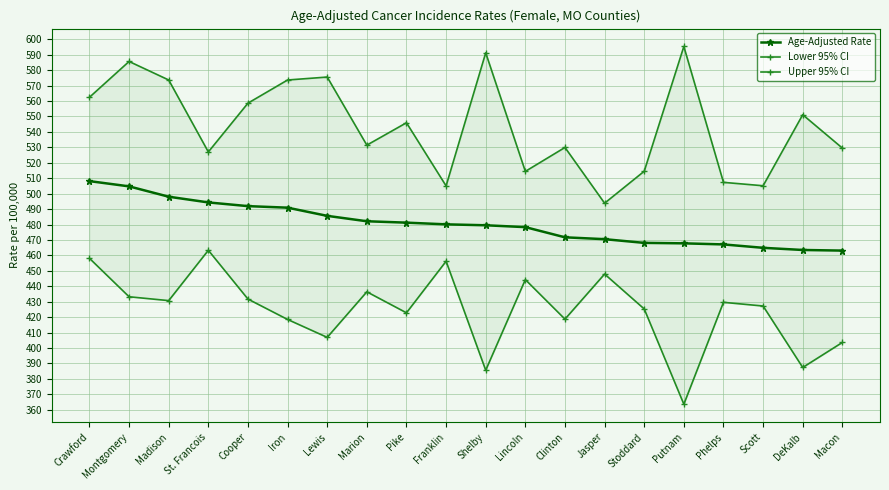

What are all the series names shown in the legend?

Age-Adjusted Rate, Lower 95% CI, Upper 95% CI